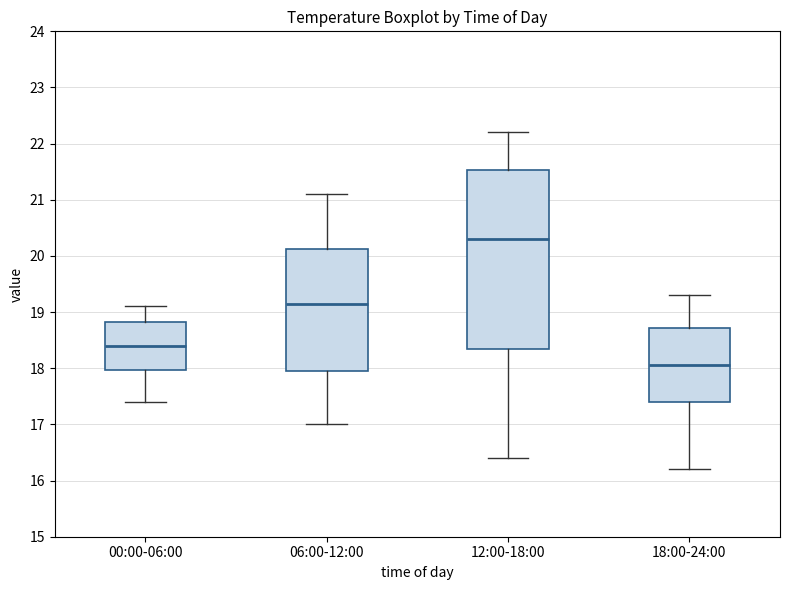

Comparing the boxes themselves (not the whiskers), which one is the tallest?

12:00-18:00